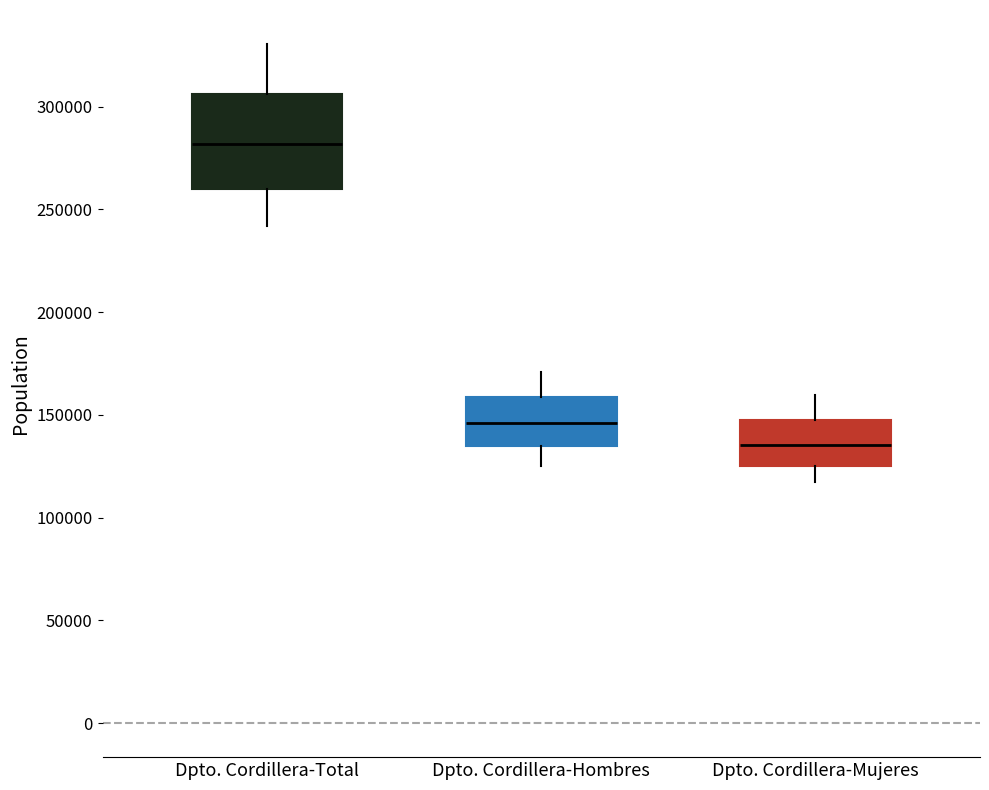

Where is the lower edge of the box for Dpto. Cordillera-Total on the y-axis? The values are not printed on the chart, so give them approximately, as read against the axis.

260000